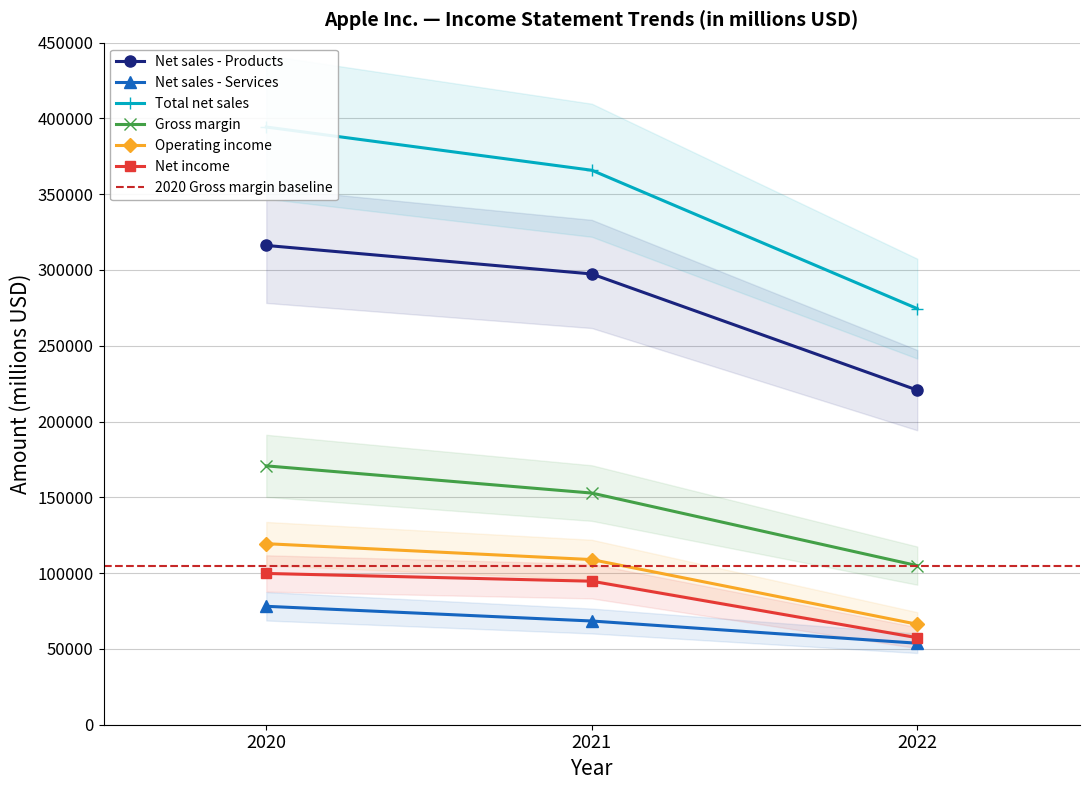

What is the value of the Total net sales point at the 3rd from the left?

274515